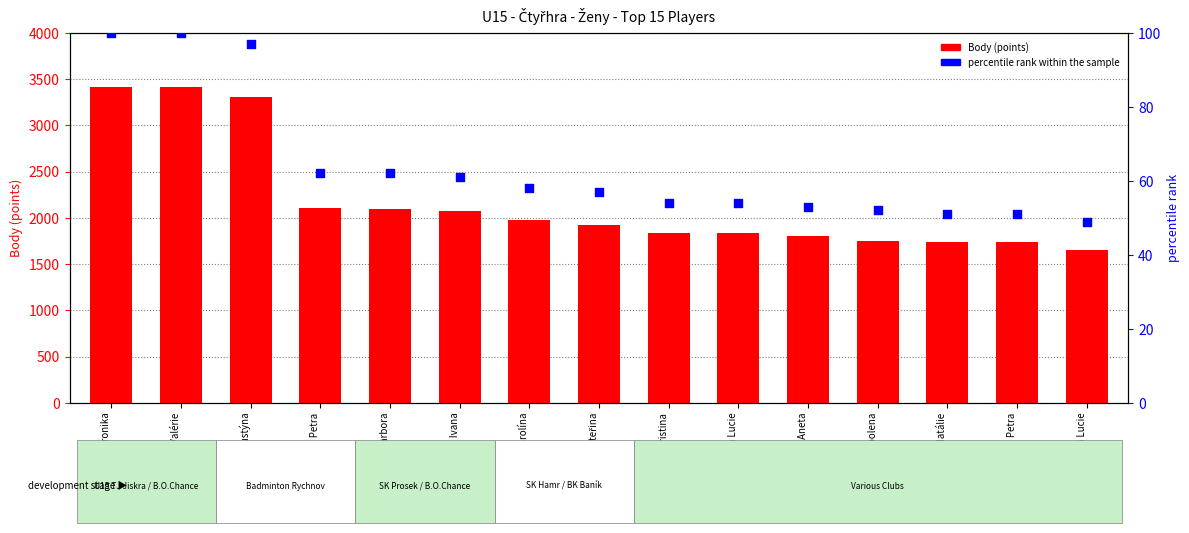

At which category is the sum across all series the highest?

Nováková Veronika